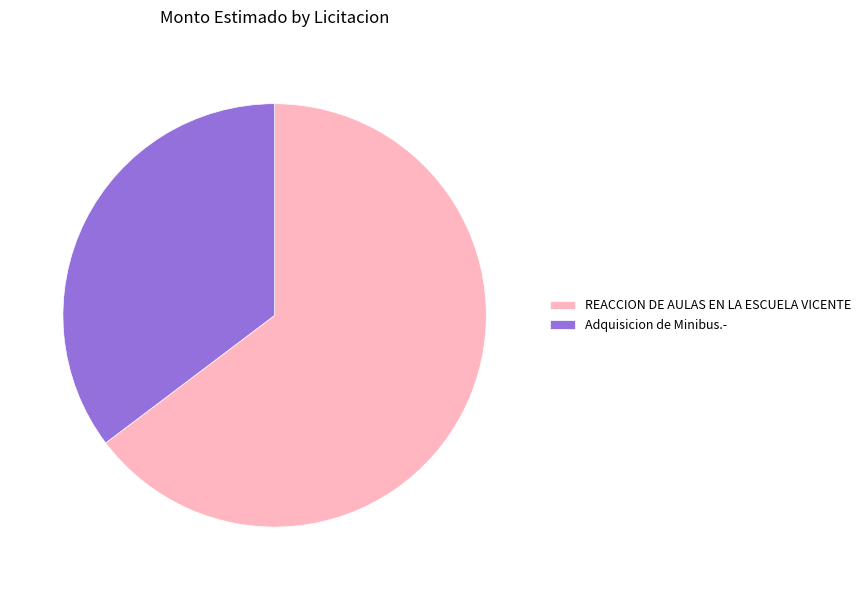

Count the number of slices in the pie.

2